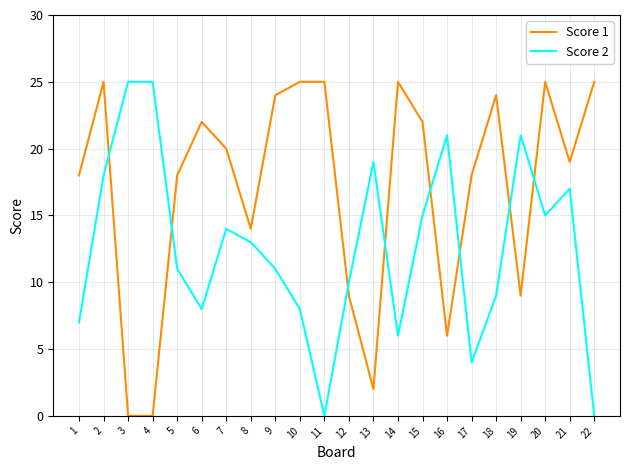

Reading left to right, transcribe all the data shown in this chart.

Score 1: 18	25	0	0	18	22	20	14	24	25	25	9	2	25	22	6	18	24	9	25	19	25
Score 2: 7	18	25	25	11	8	14	13	11	8	0	10	19	6	15	21	4	9	21	15	17	0